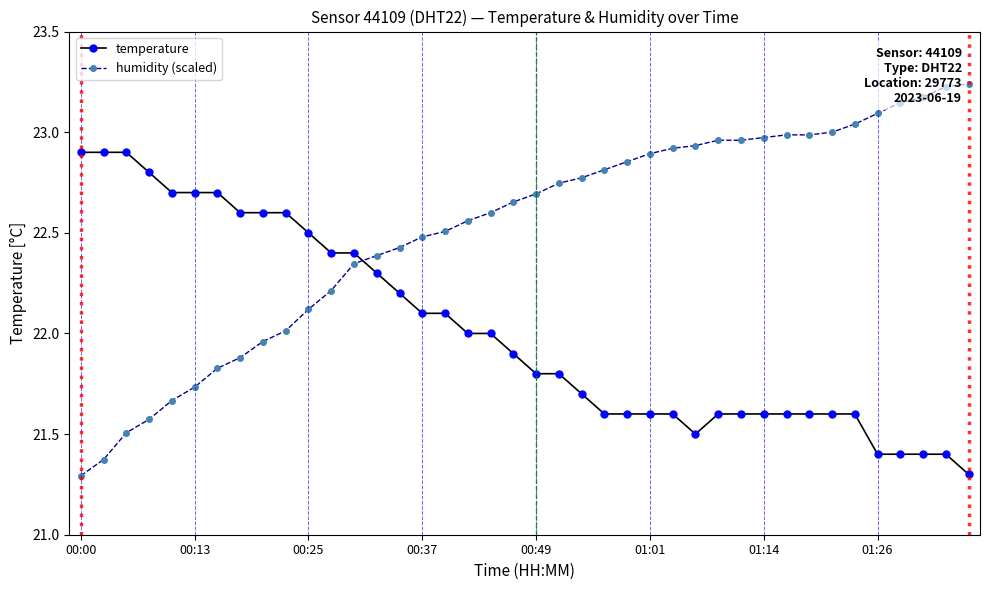

What is the difference between the maximum and minimum values in the temperature series?

1.6